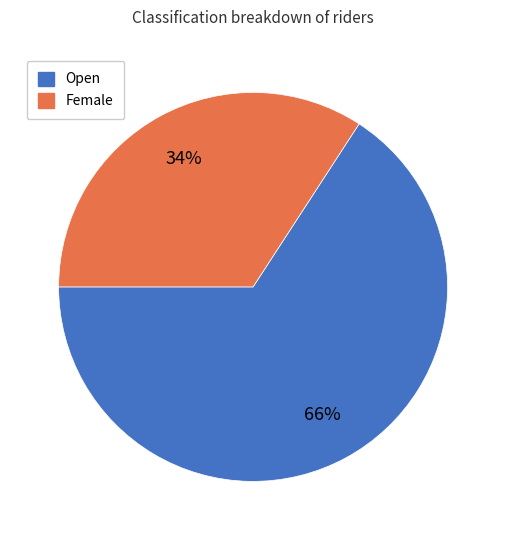

What is the largest slice in the pie chart?

Open